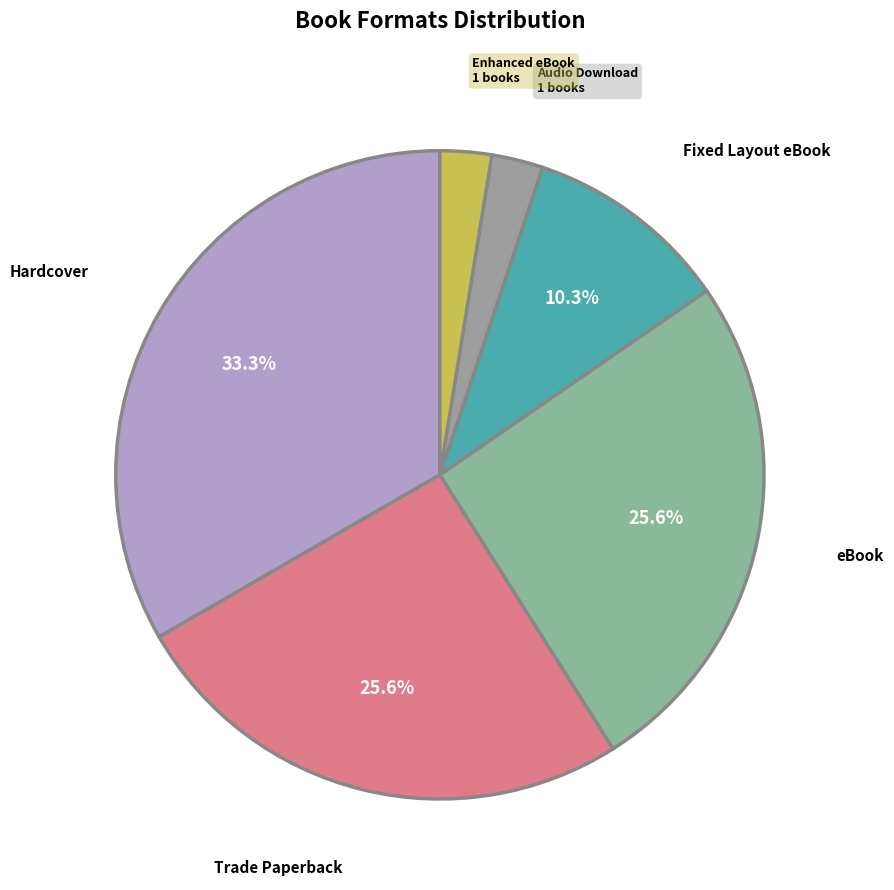

How many segments does this pie chart have?

6